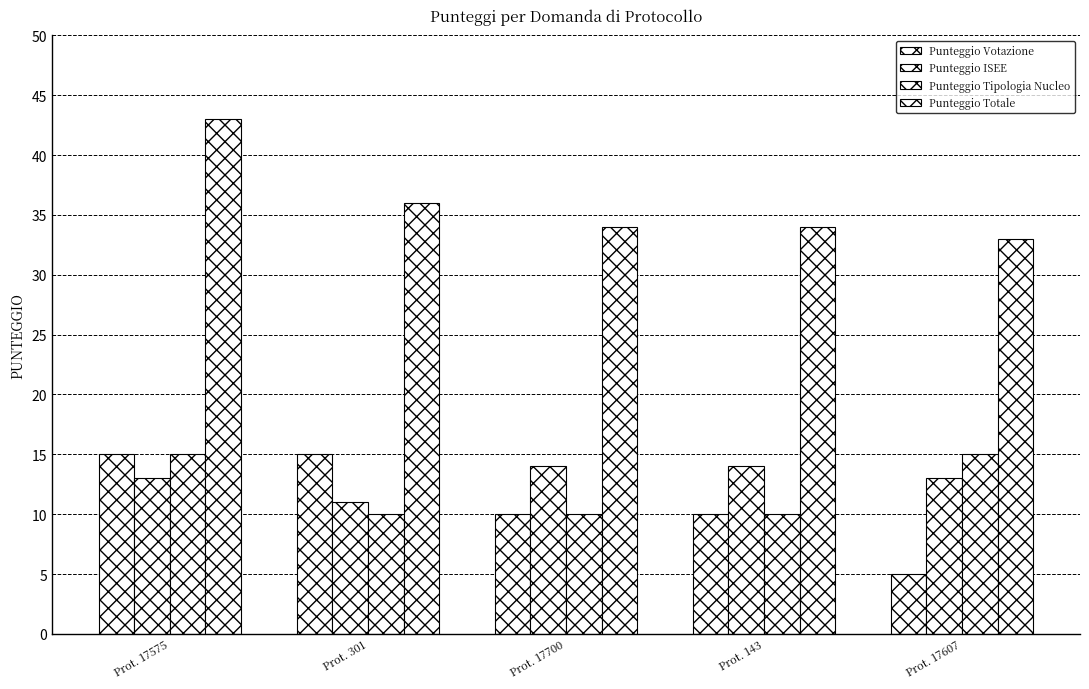

What is the spread (max minus min) of values at Prot. 17607?

28